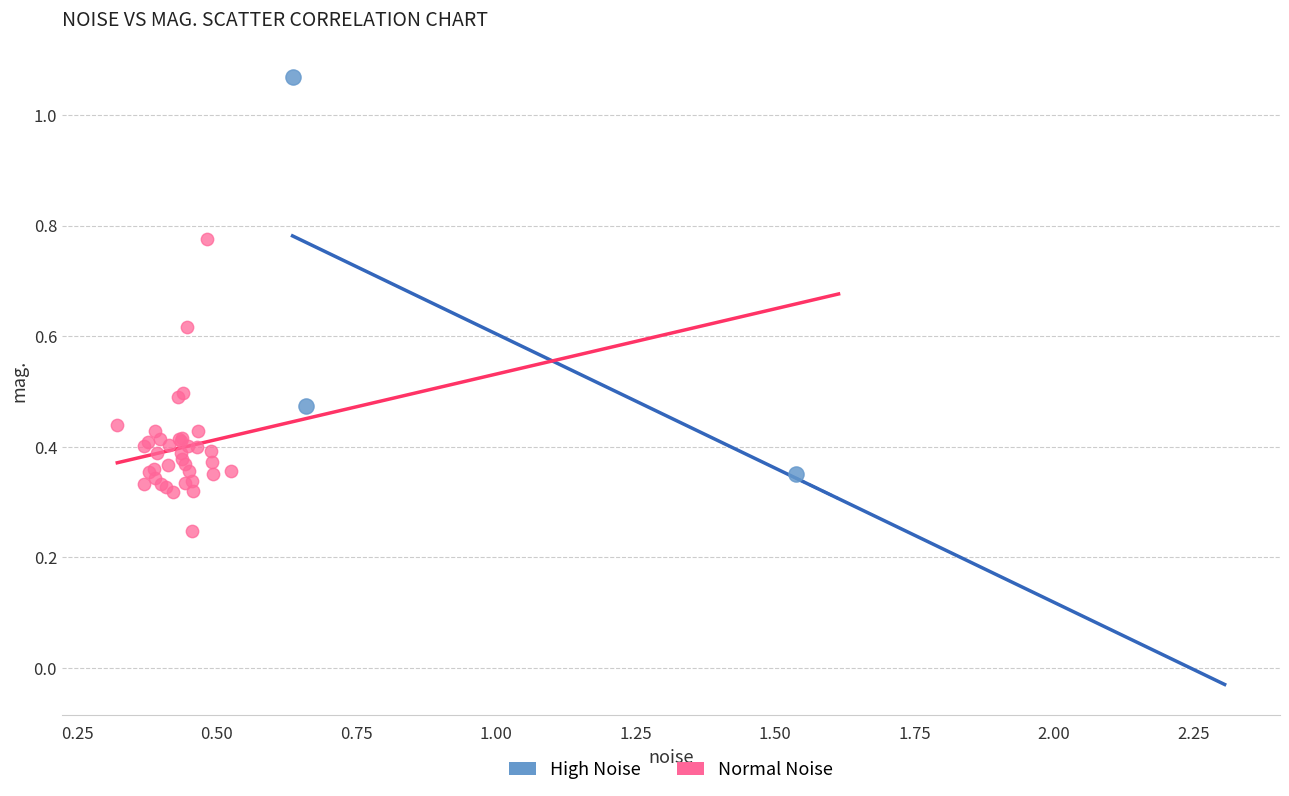

Which series contains the highest Y value?

High Noise